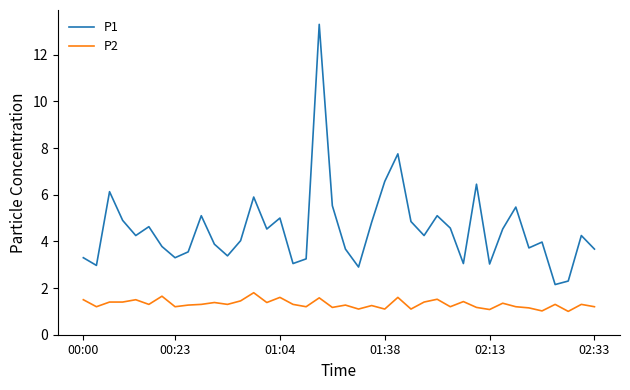

True or false: P2 and P1 intersect in this chart.

False